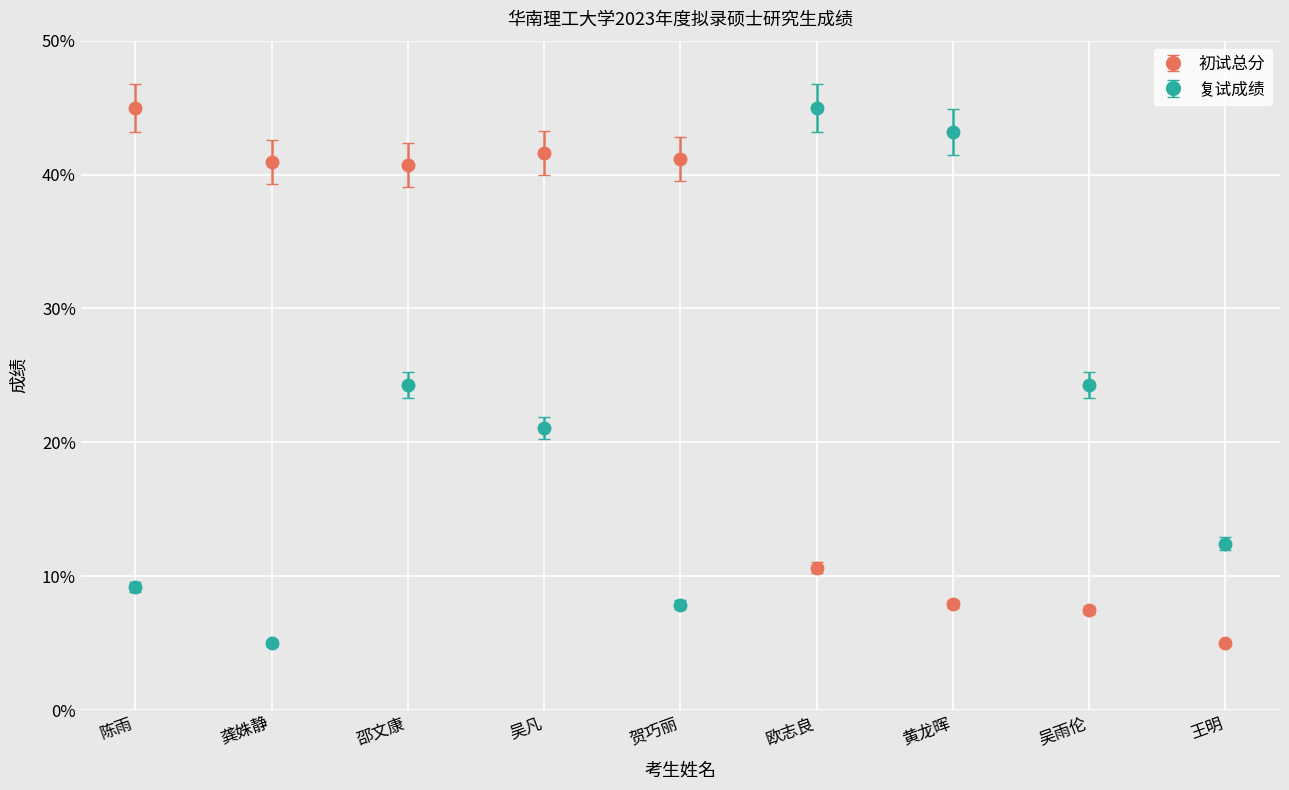

What is the spread (max minus min) of values at 黄龙晖?

35.2